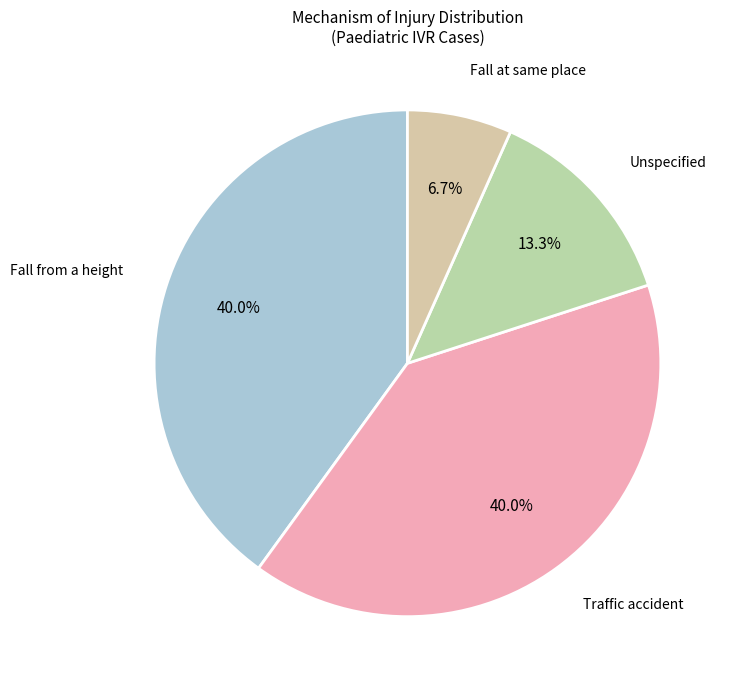

What percentage is NOT represented by Fall from a height?

60.0%